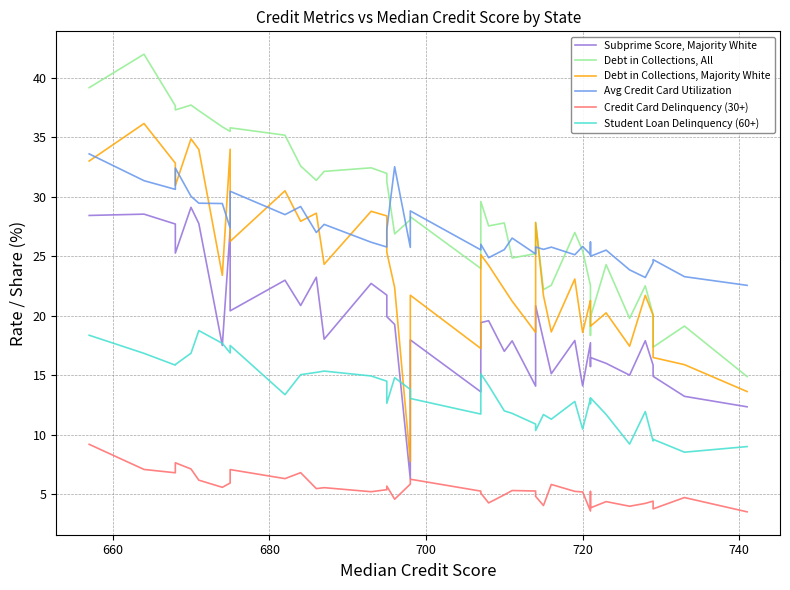

How many interior local valleys does the Avg Credit Card Utilization series have?

14